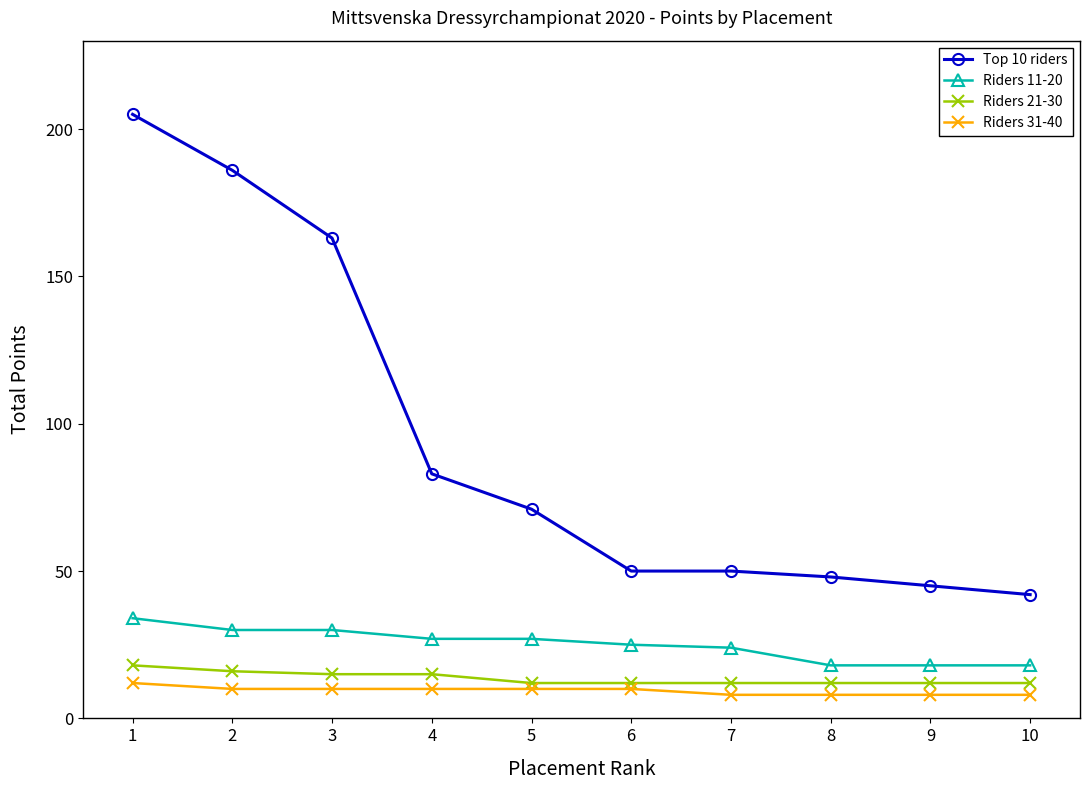

The Riders 11-20 series shows 18 at 9. True or false?

True